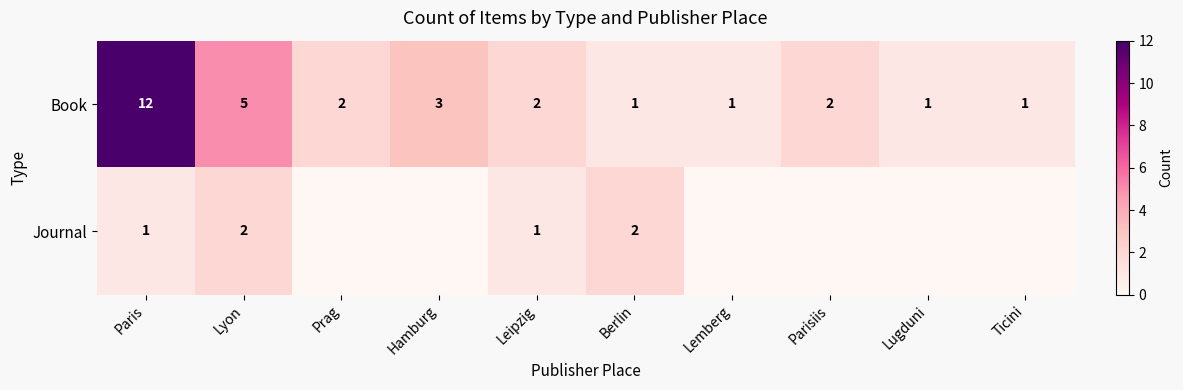

The value of Book at Lyon is 2. True or false?

False